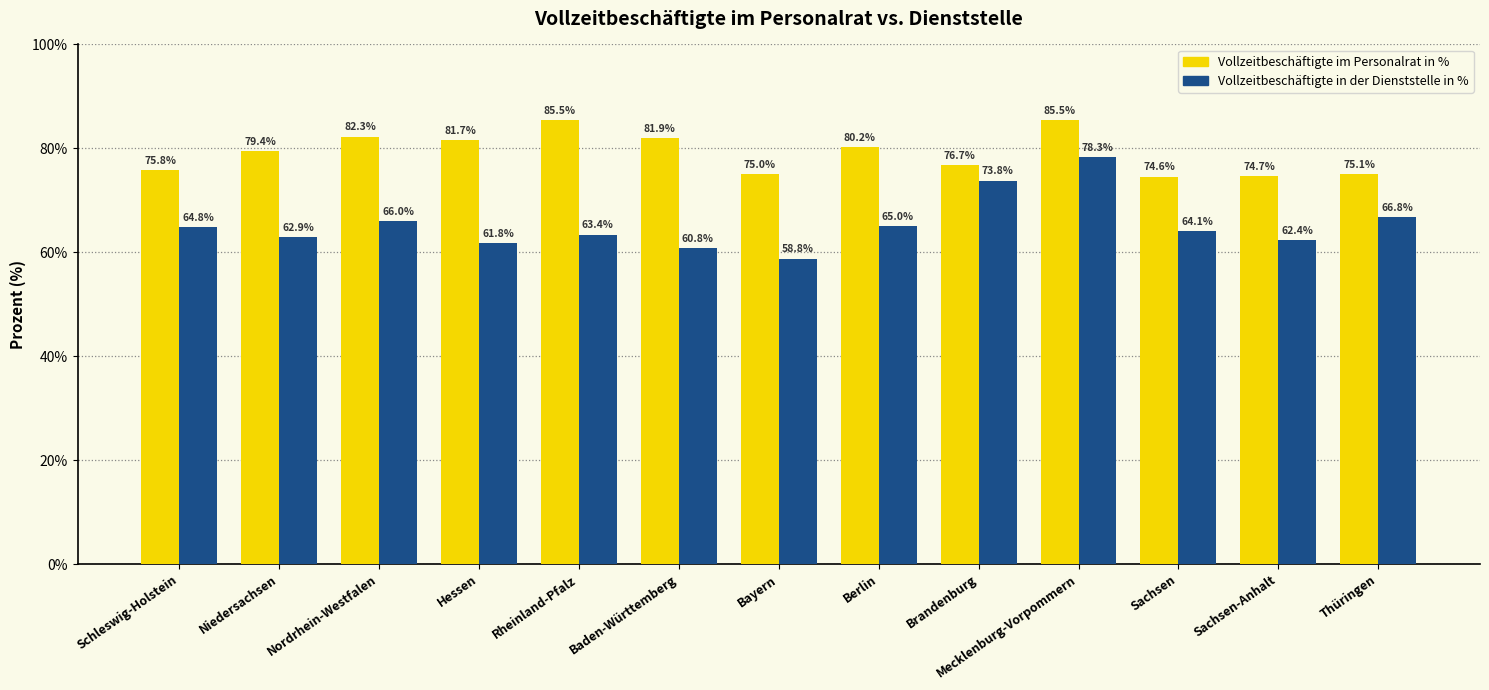

At which label does Vollzeitbeschäftigte in der Dienststelle in % first exceed 64?

Schleswig-Holstein